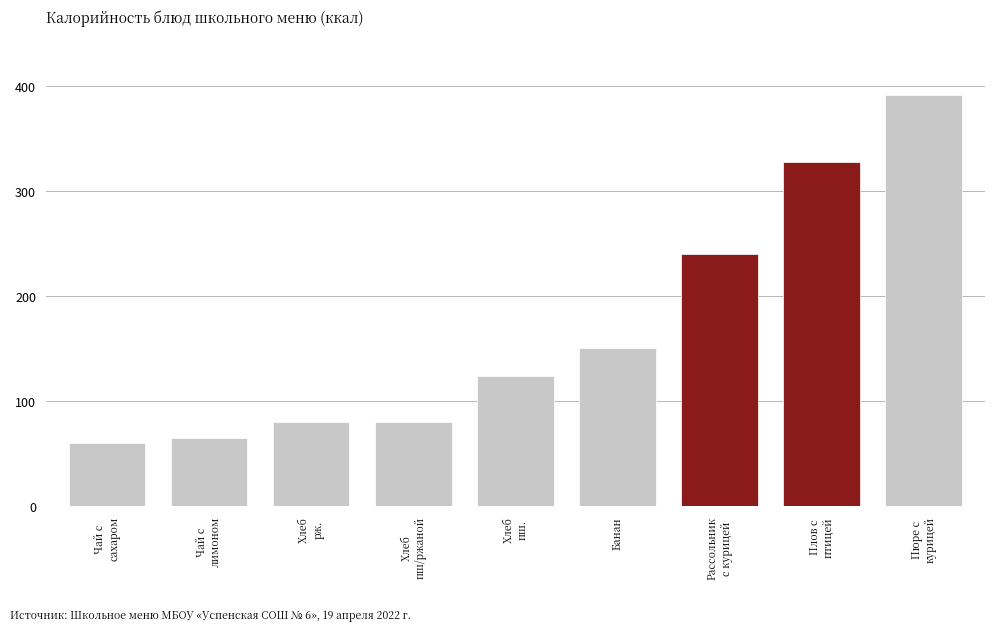

How many data points are less than 124?

4